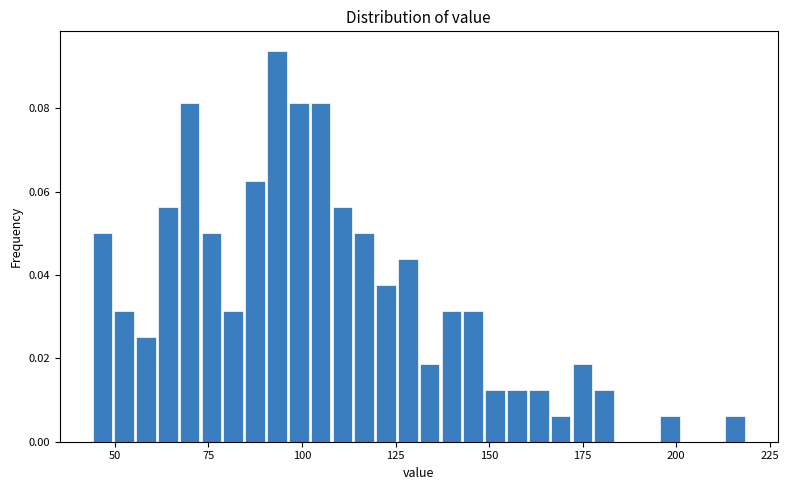

Around what value on the x-axis is the tallest bar? Give the approximate position of its centre, as read against the axis.

95